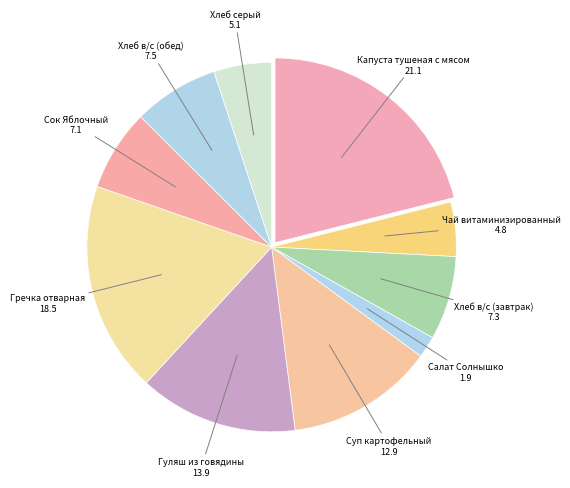

Which slice is the largest?

Капуста тушеная с мясом